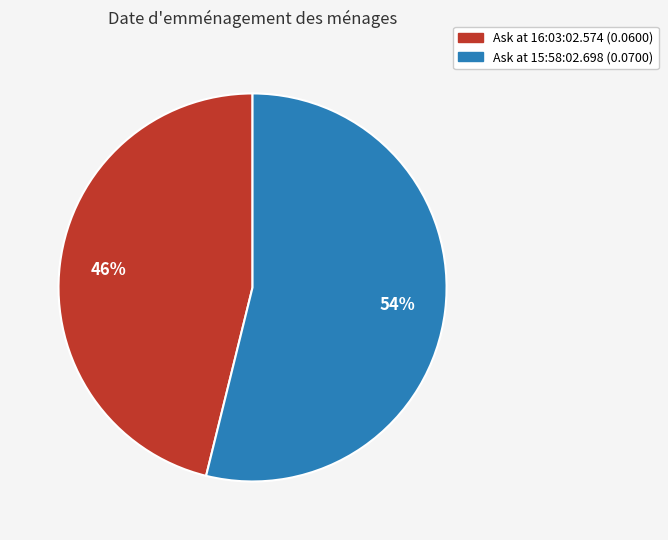

To the nearest percent, what is the average slice percentage?

50%